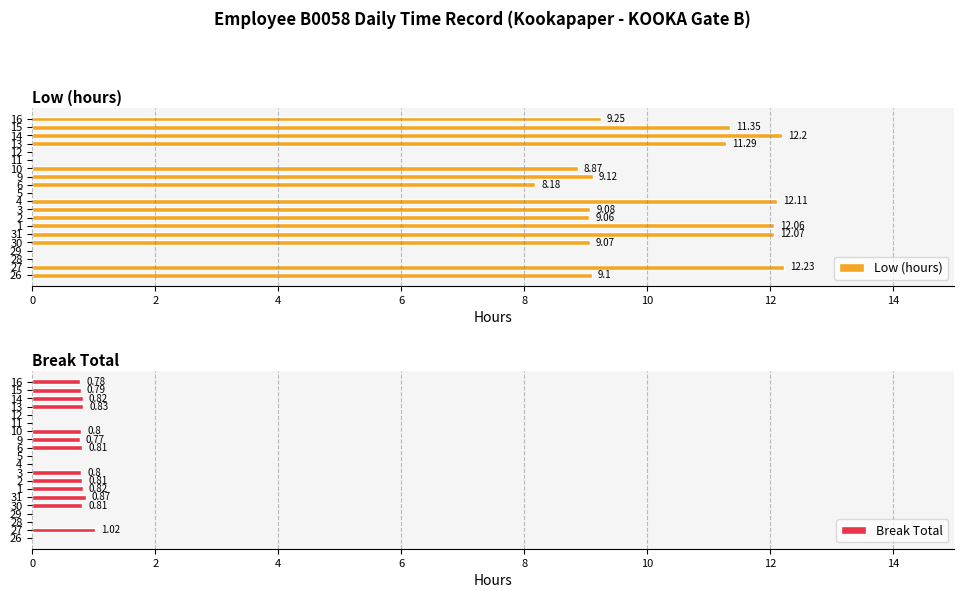

Are the bars grouped side by side (vs. stacked)?

Yes